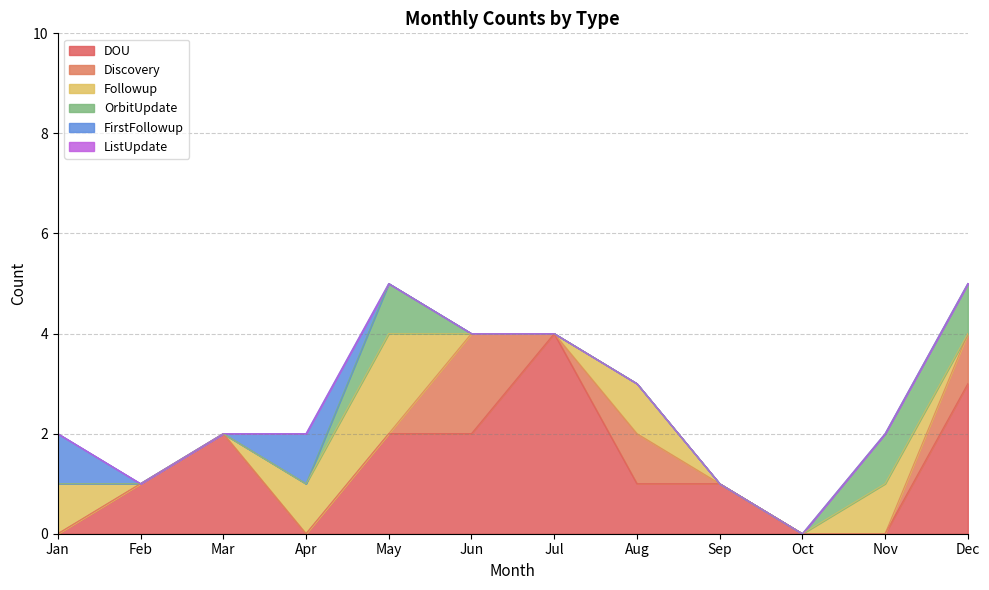

What is the sum of all DOU values?

16